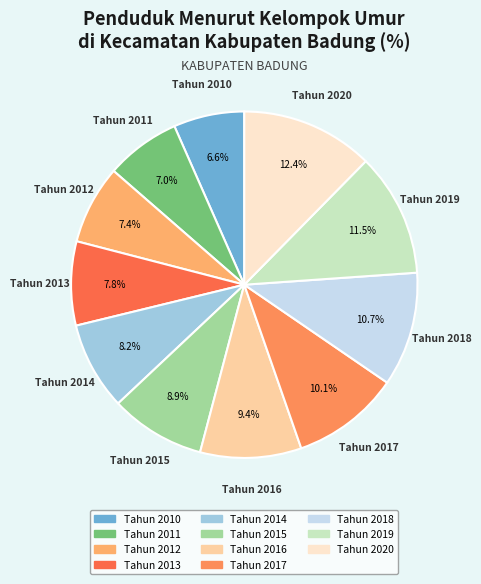

What percentage is the Tahun 2014 slice, to the nearest percent?

8%